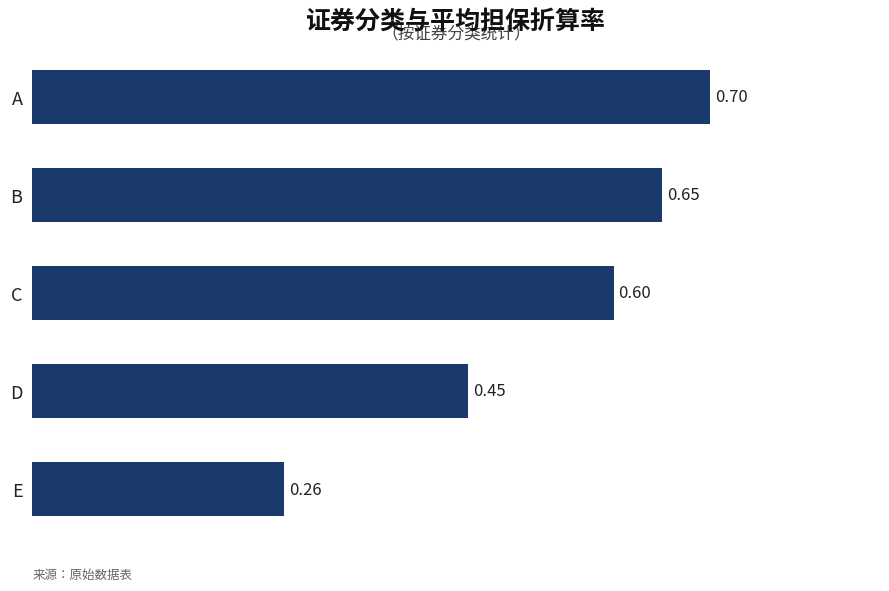

List the labels in order of value, largest first.

A, B, C, D, E